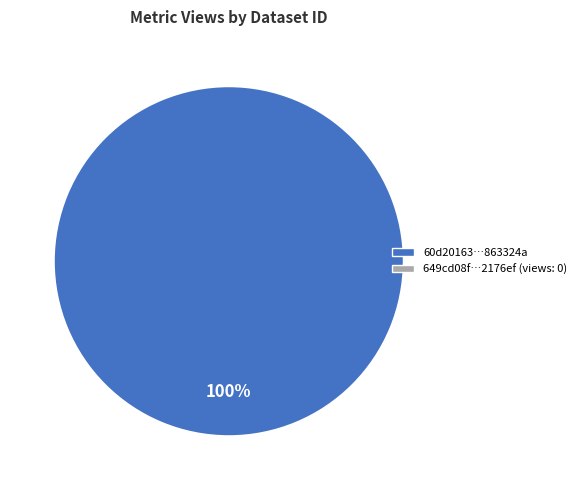

Is there a majority slice in this chart?

Yes